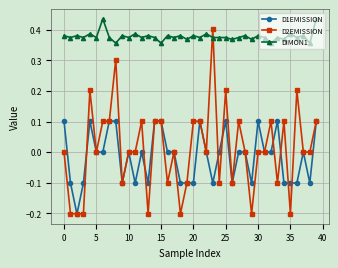

Which series has the largest total across all categories?

DIMON1